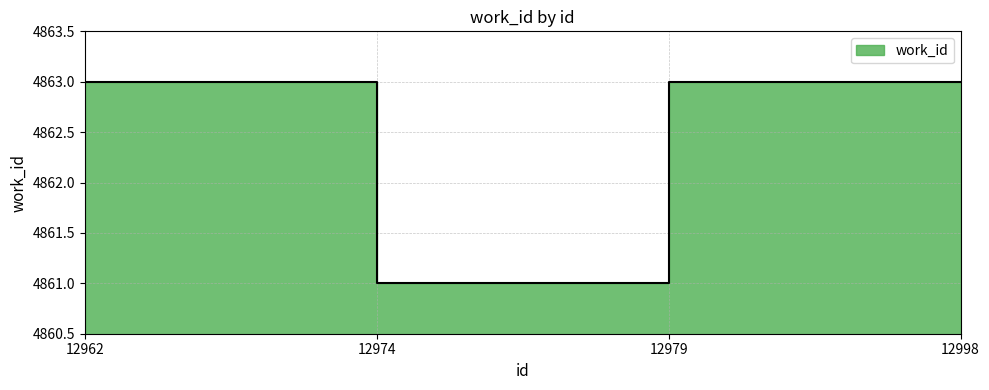

Count the number of categories in the chart.

4